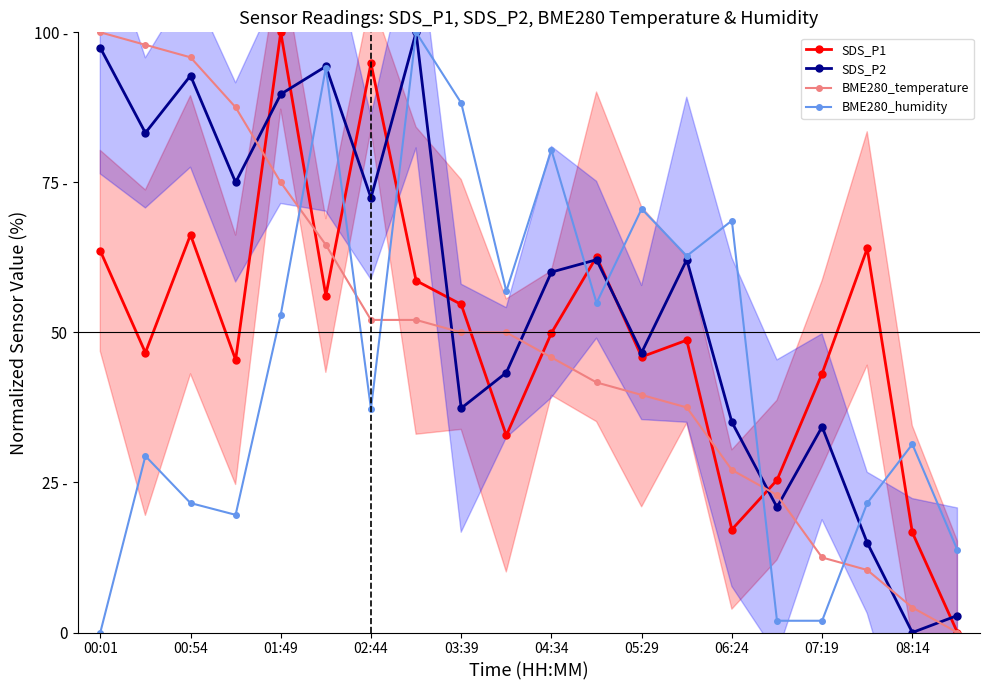

After their last crossing, which series has the higher values: BME280_humidity or BME280_temperature?

BME280_humidity